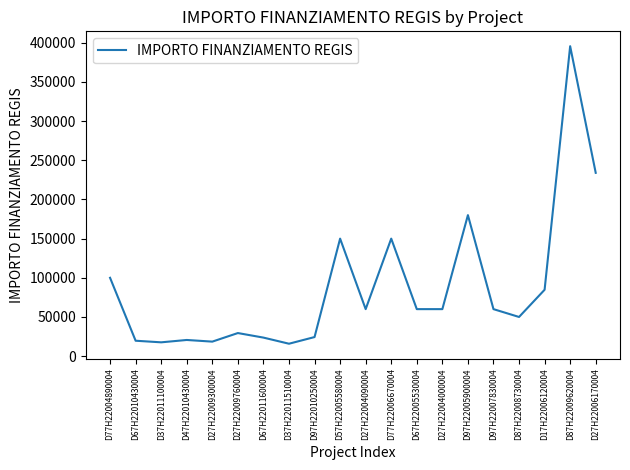

What is the minimum value shown in the chart?

15844.0